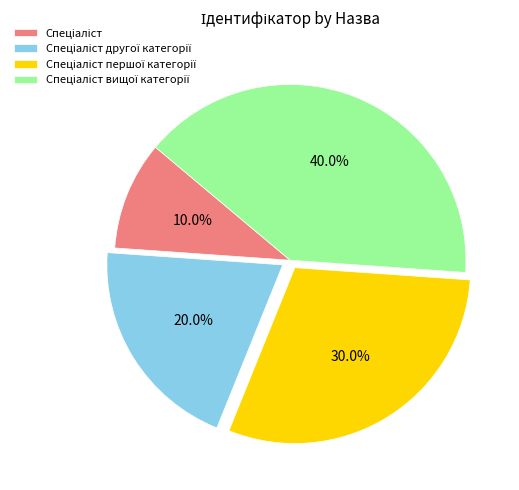

Is there any slice that represents more than half of the pie?

No